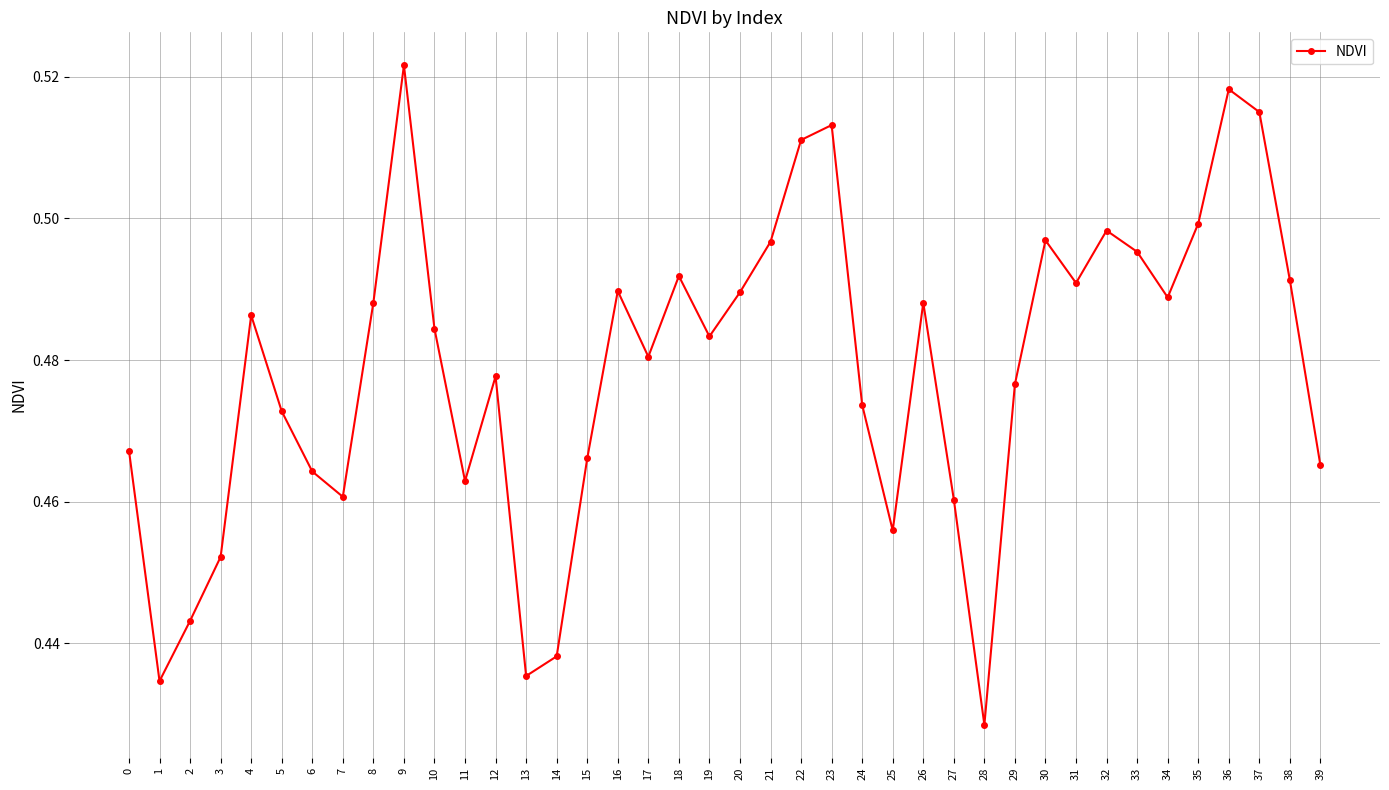

Which category has the highest value across all series?

9